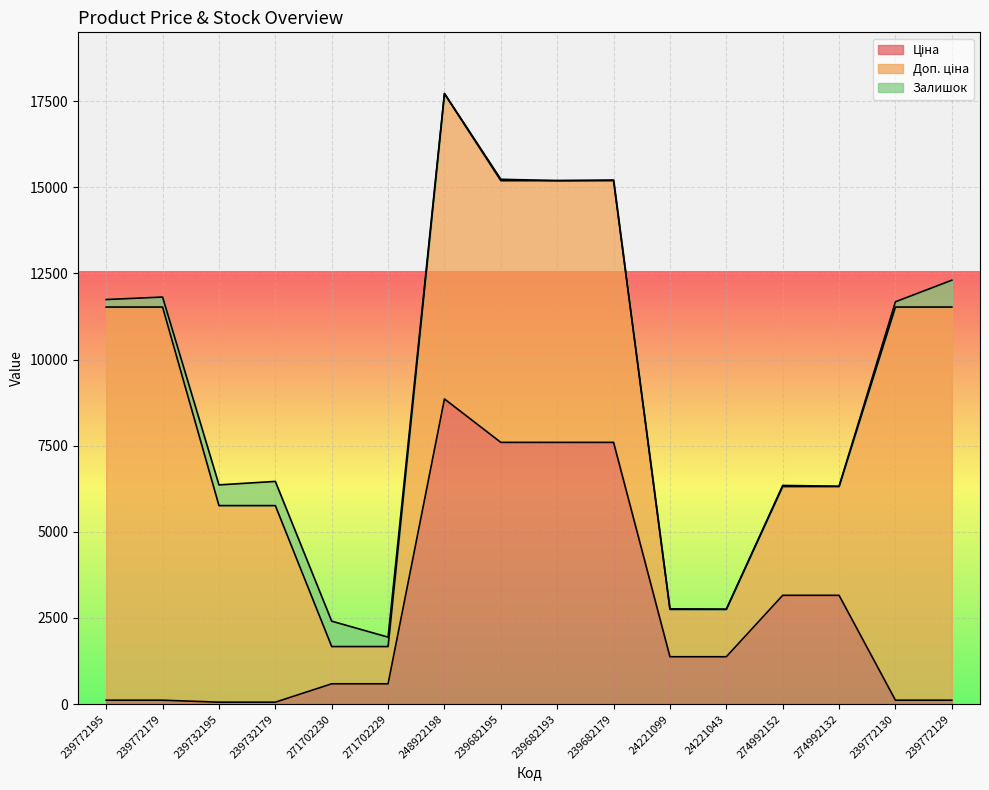

Is the value of Залишок at 239772129 greater than the value of Доп. ціна at 248922198?

No